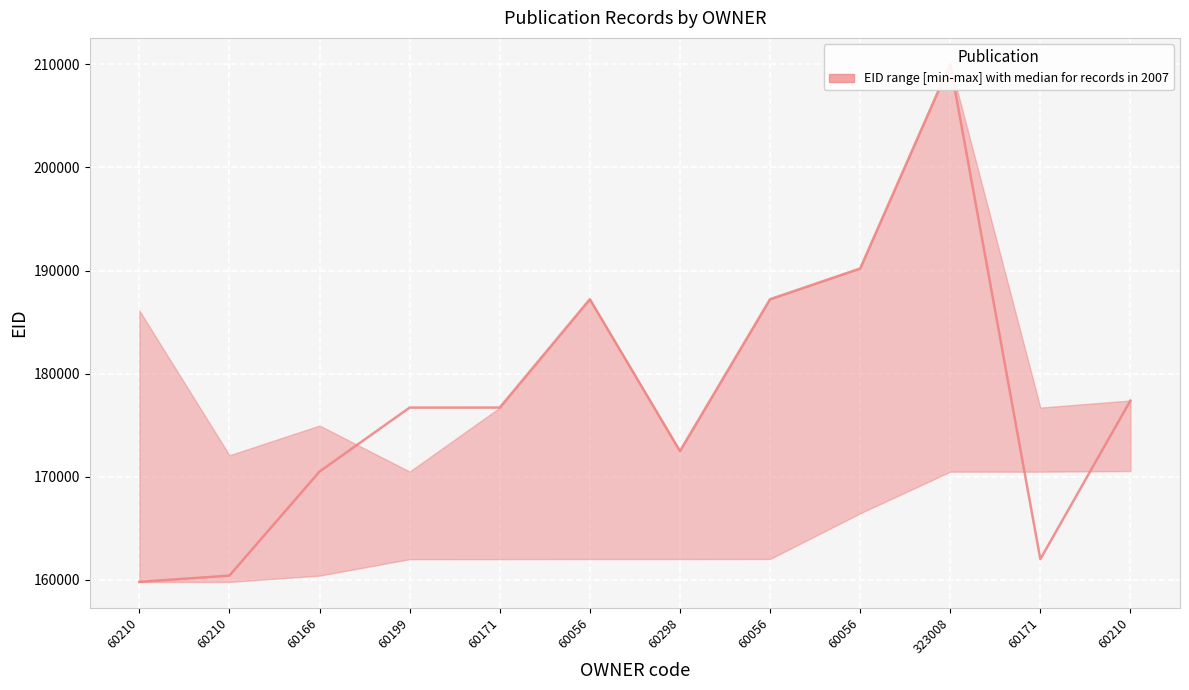

True or false: median has a value of 270348 at 60171.

False